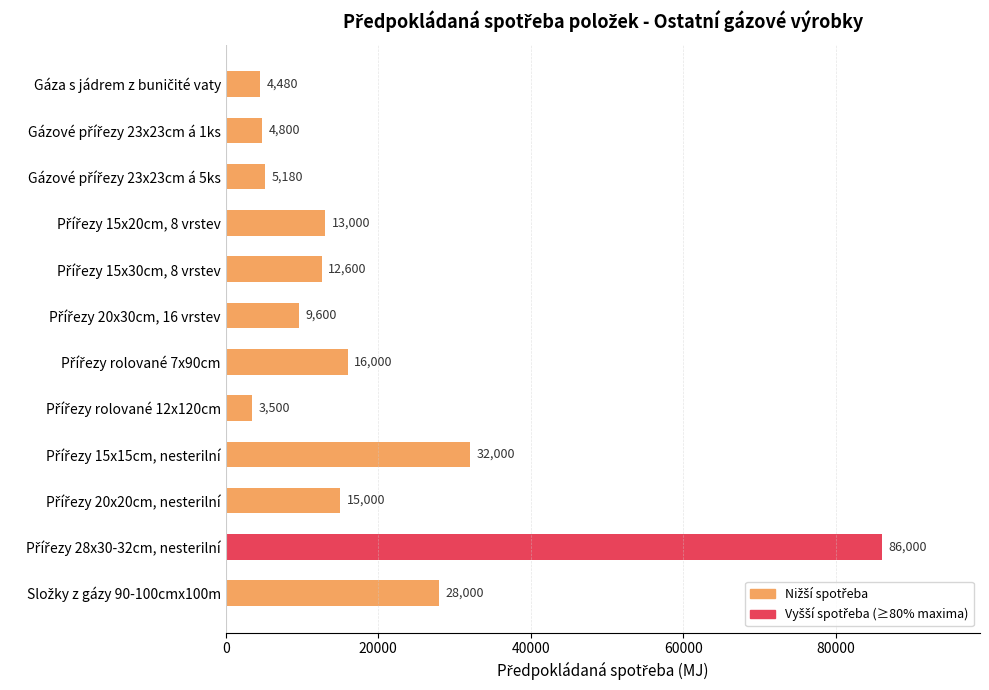

How many series are shown in this chart?

1